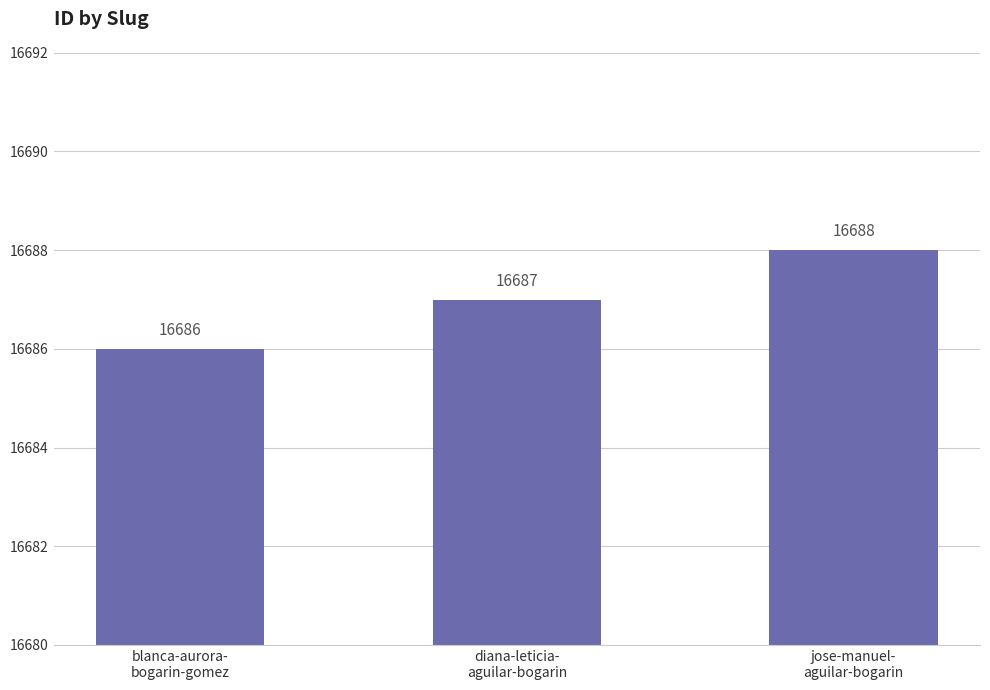

Between diana-leticia-
aguilar-bogarin and blanca-aurora-
bogarin-gomez, which is larger?

diana-leticia-
aguilar-bogarin